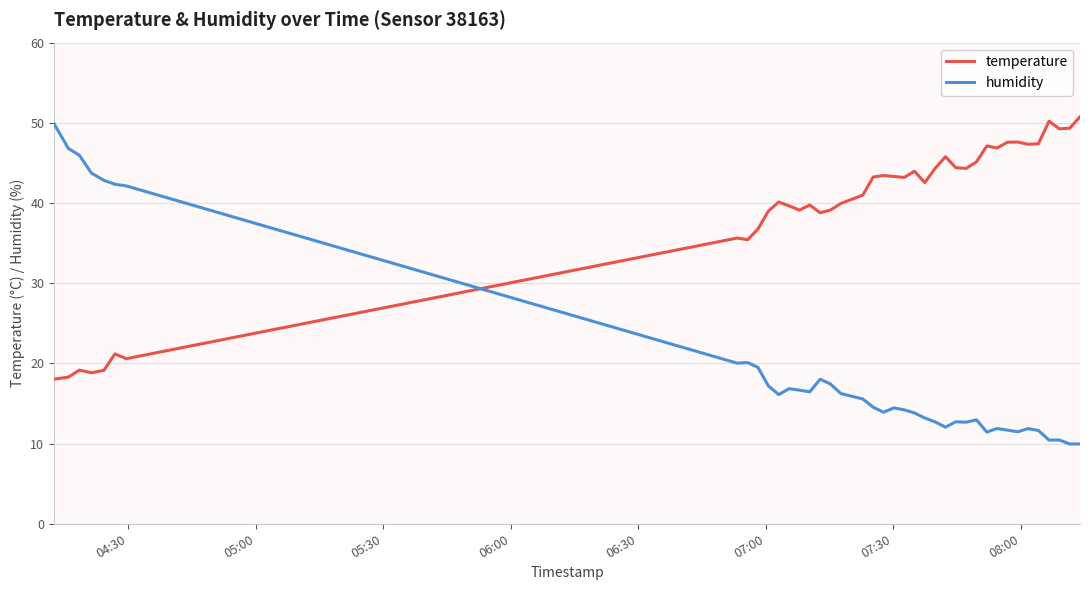

What is the minimum value for temperature?

18.0